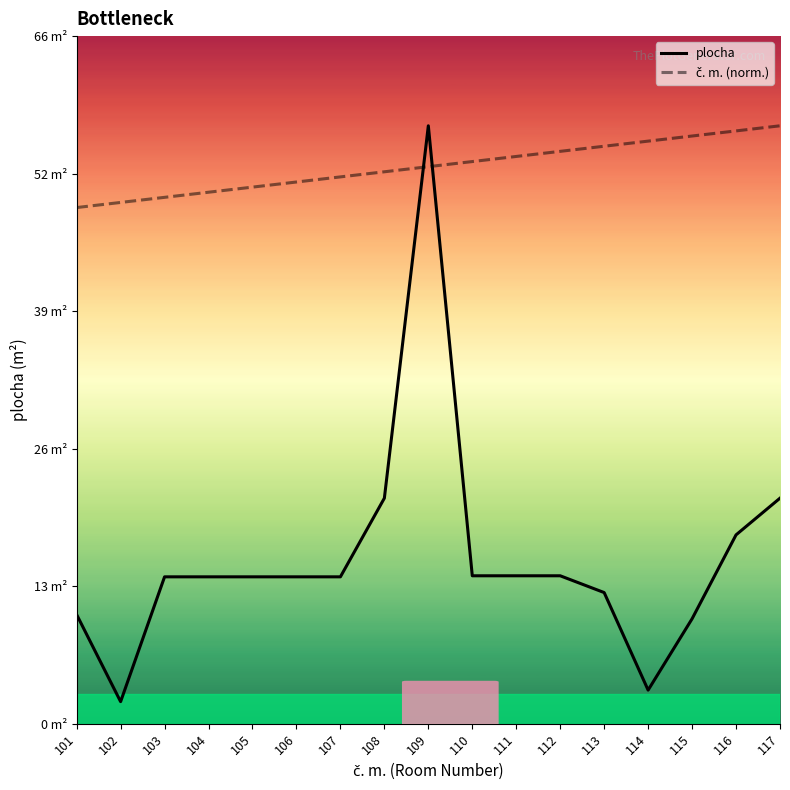

List the series in order of their peak value, lowest first.

plocha, č. m. (norm.)